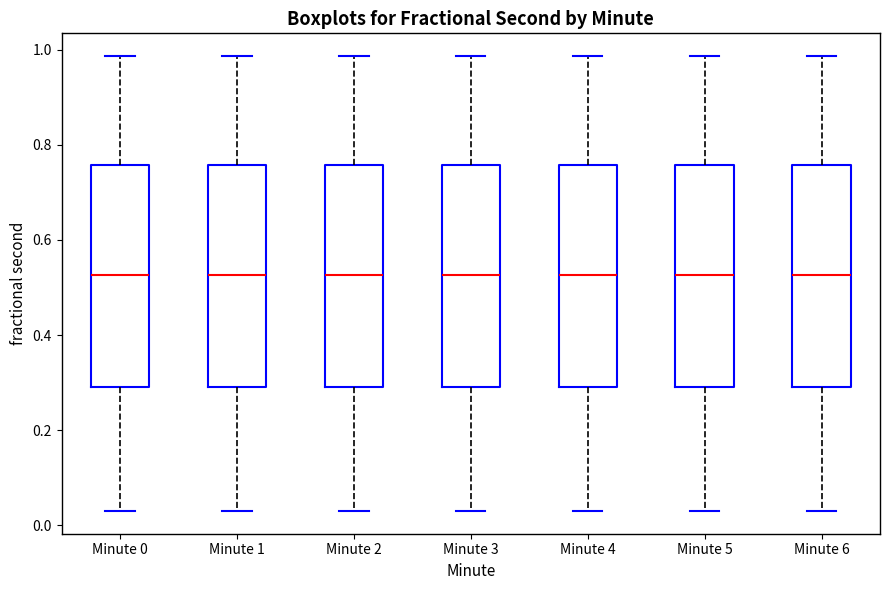

Reading left to right, transcribe this box plot: for each box, give where its median line is, the range the box spans, and where its two whiskers end, as read against the y-axis. The values are not printed on the chart, so give them approximately, as read against the axis.

Minute 0: median 0.52, box 0.30 to 0.76, whiskers 0.04 to 0.98
Minute 1: median 0.52, box 0.30 to 0.76, whiskers 0.04 to 0.98
Minute 2: median 0.52, box 0.30 to 0.76, whiskers 0.04 to 0.98
Minute 3: median 0.52, box 0.30 to 0.76, whiskers 0.04 to 0.98
Minute 4: median 0.52, box 0.30 to 0.76, whiskers 0.04 to 0.98
Minute 5: median 0.52, box 0.30 to 0.76, whiskers 0.04 to 0.98
Minute 6: median 0.52, box 0.30 to 0.76, whiskers 0.04 to 0.98